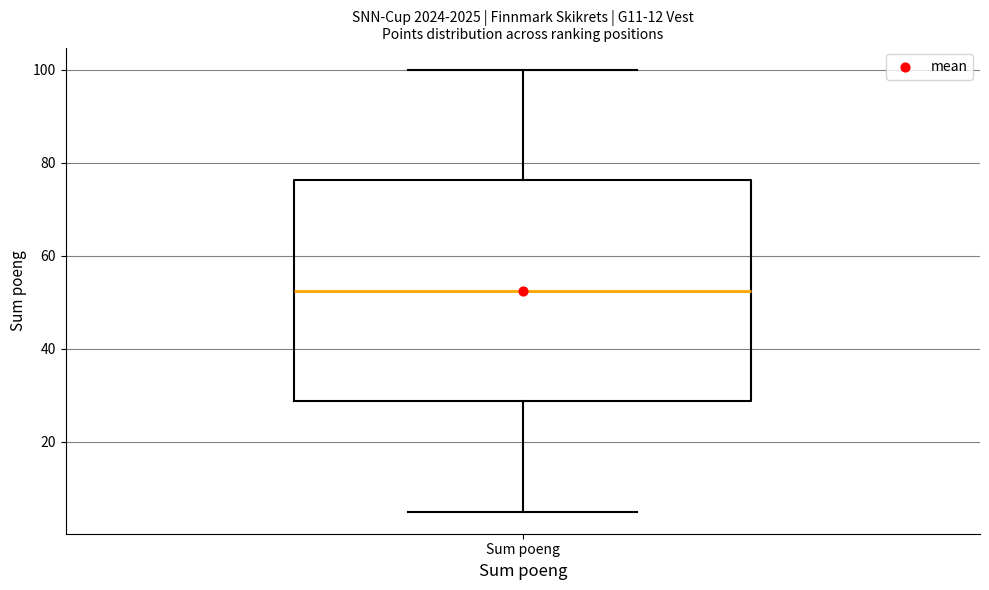

Where does the median line of the box for Sum poeng sit on the y-axis? The values are not printed on the chart, so give them approximately, as read against the axis.

52